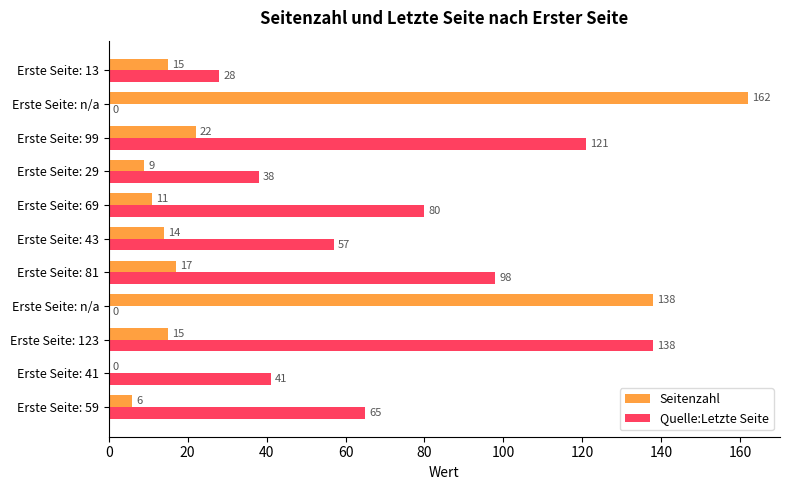

What are all the series names shown in the legend?

Seitenzahl, Quelle:Letzte Seite